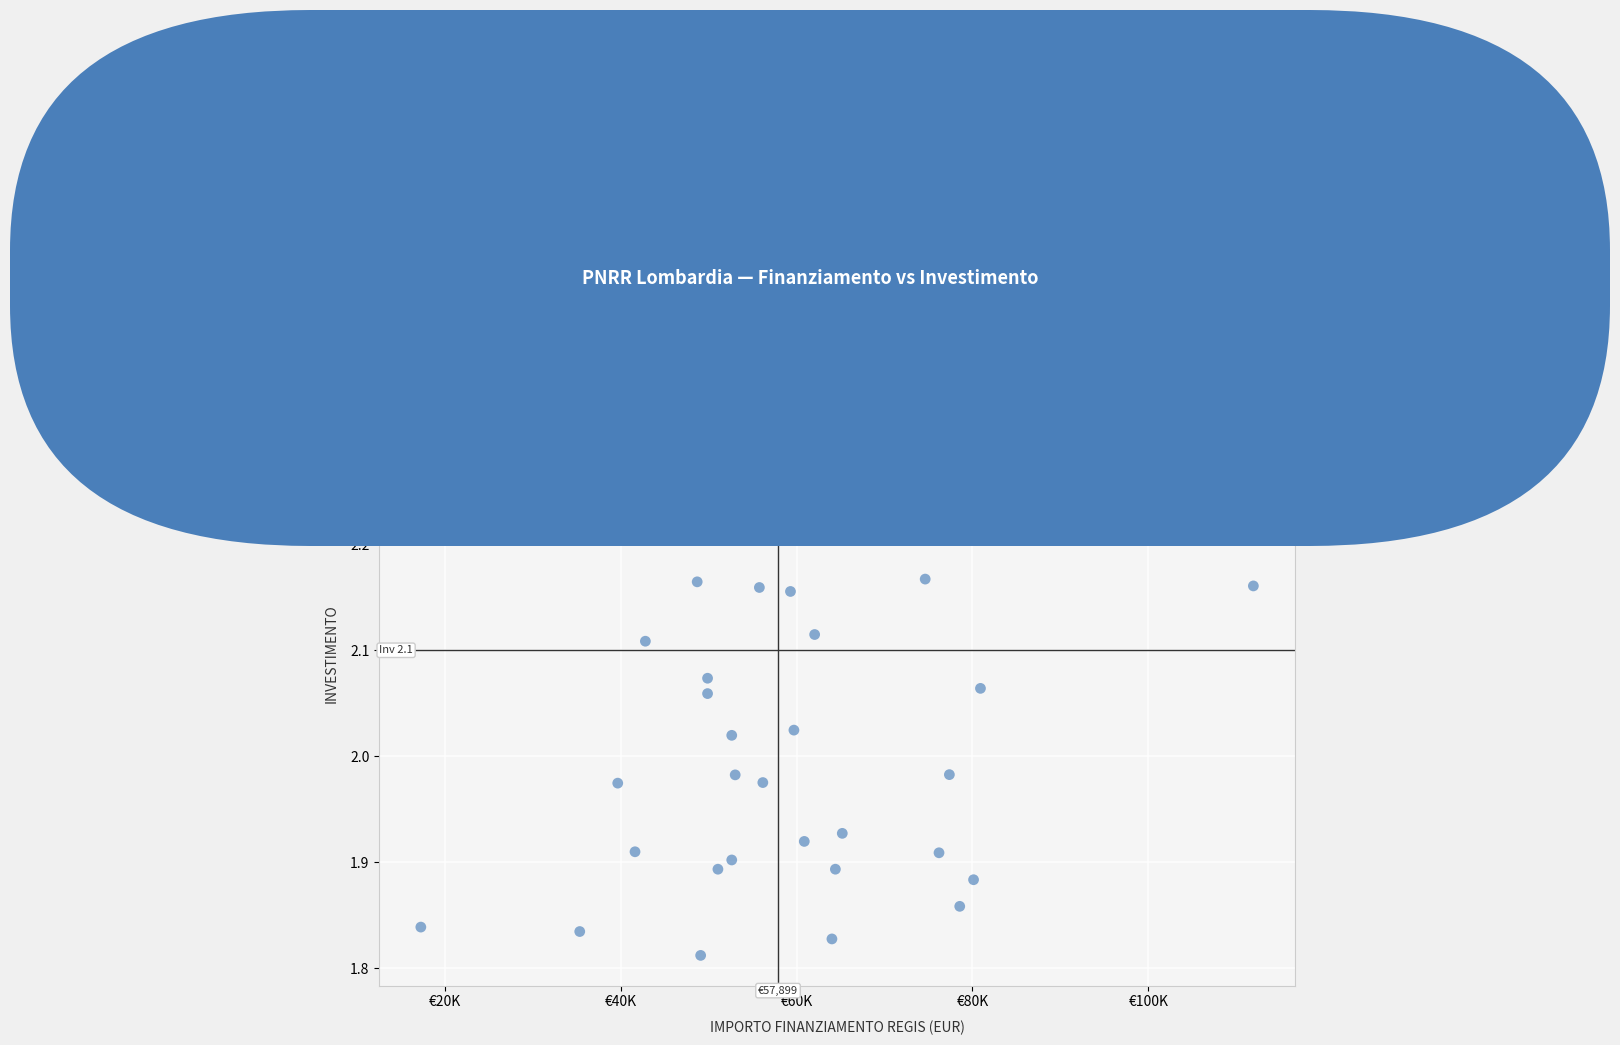

What is the range of Y values (max minus min)?

0.6